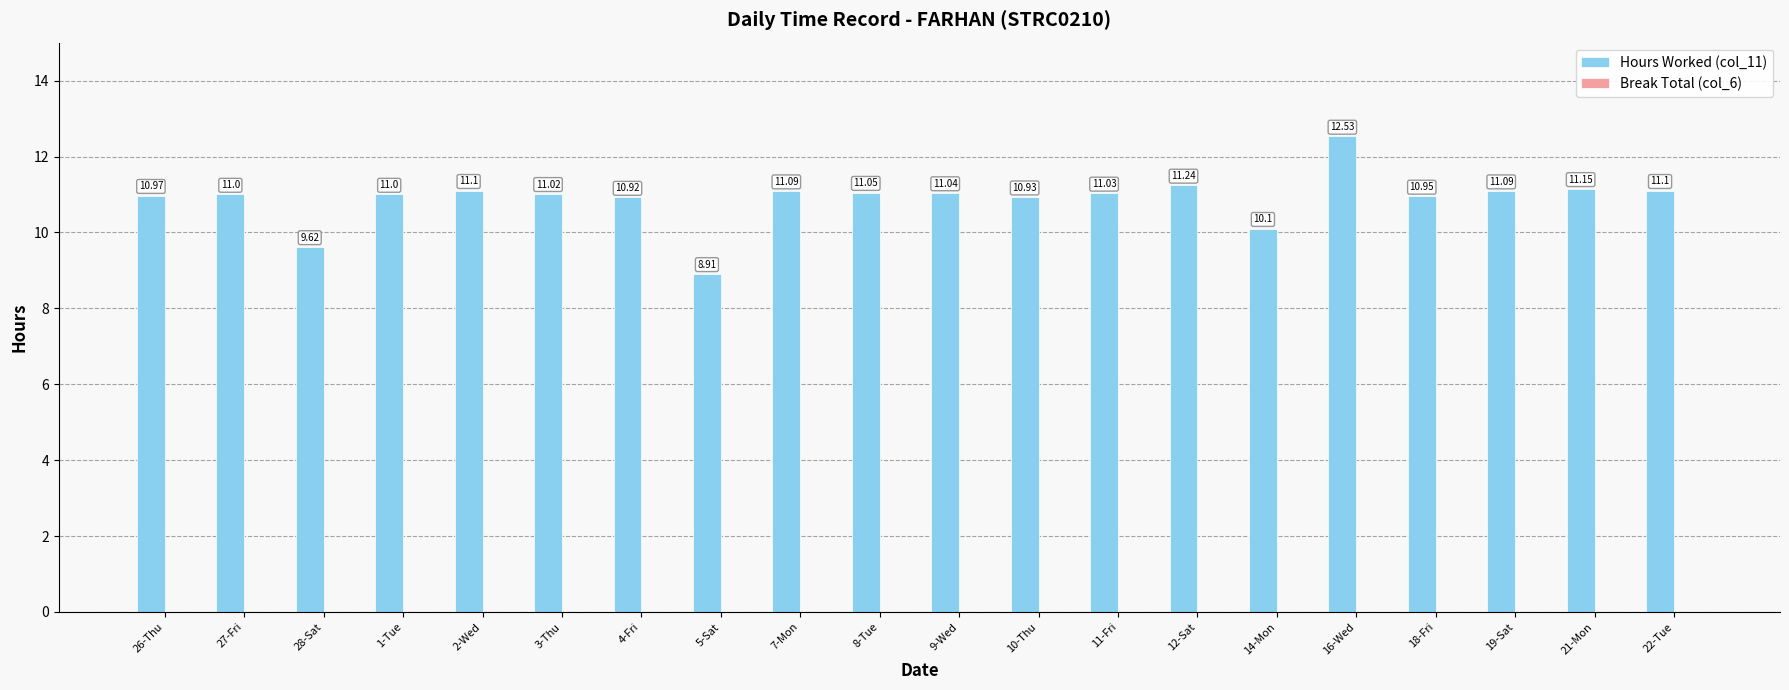

What is the difference between the maximum and second lowest values?

2.9